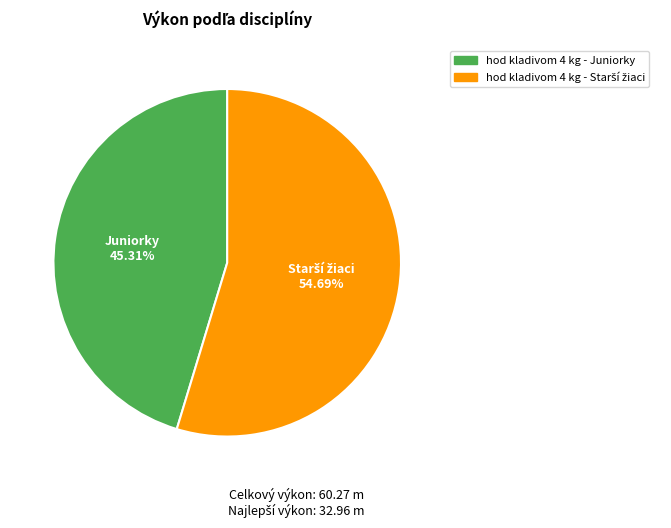

What is the smallest slice in the pie chart?

hod kladivom 4 kg - Juniorky